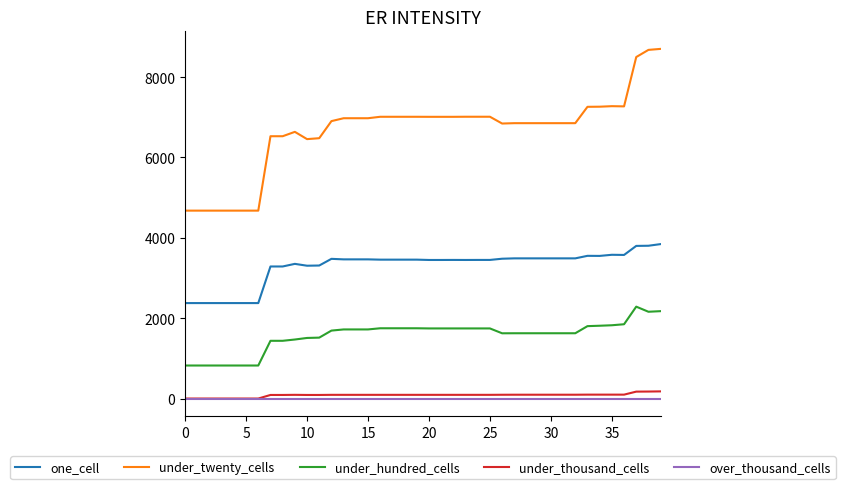

True or false: one_cell and over_thousand_cells intersect in this chart.

False